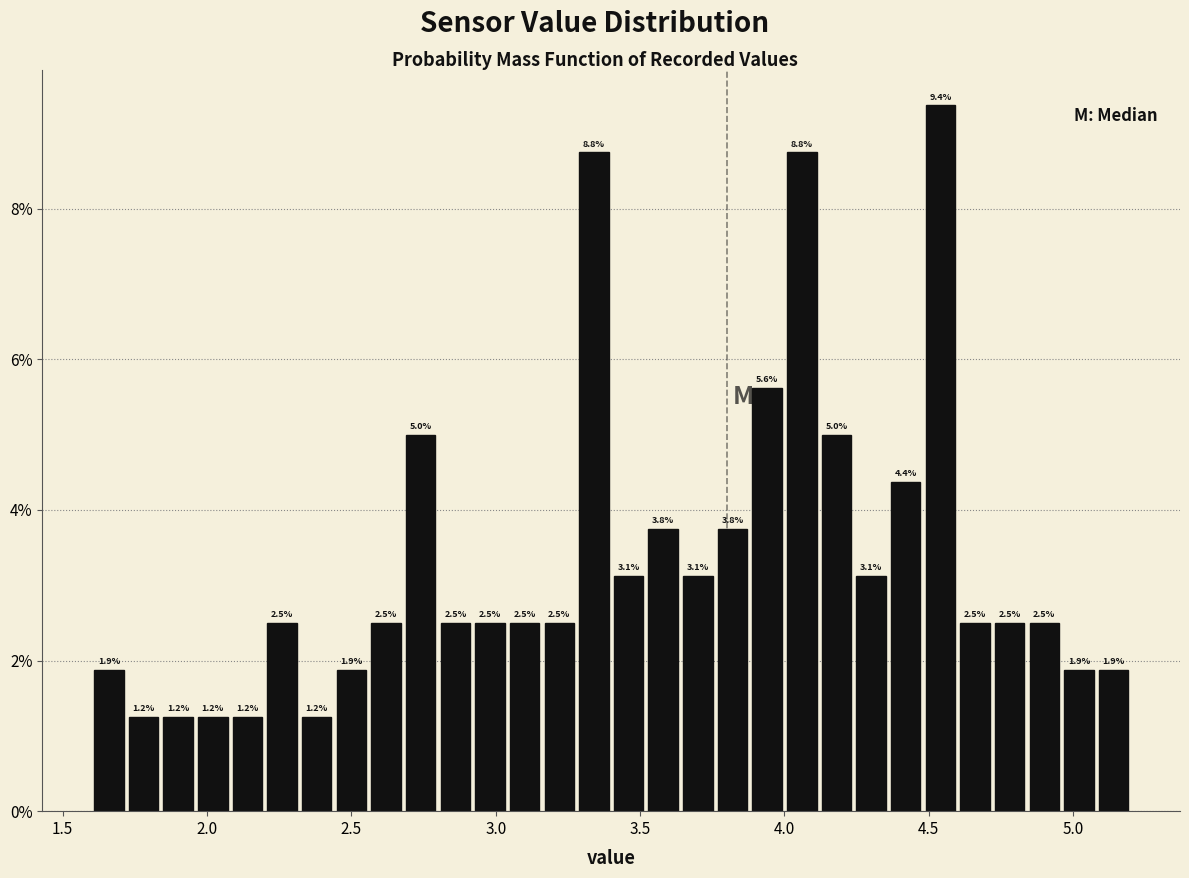

Around what value on the x-axis is the tallest bar? Give the approximate position of its centre, as read against the axis.

4.55